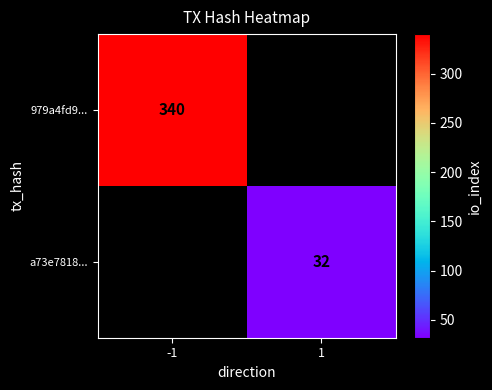

Which has a higher value, 1 or -1?

-1